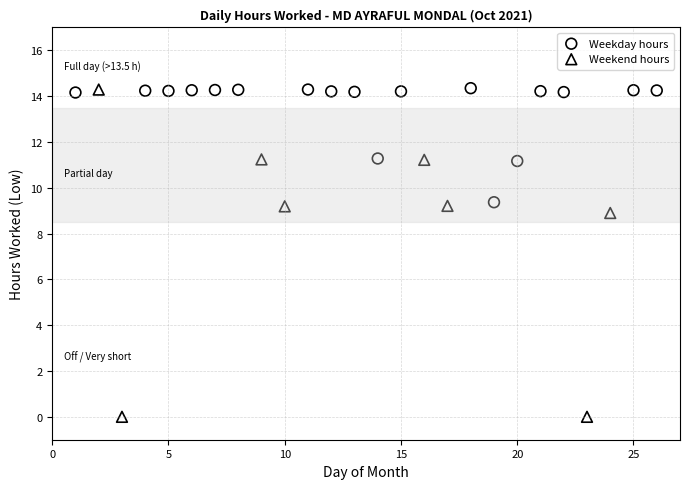

Which series reaches the minimum Y coordinate?

Weekend hours